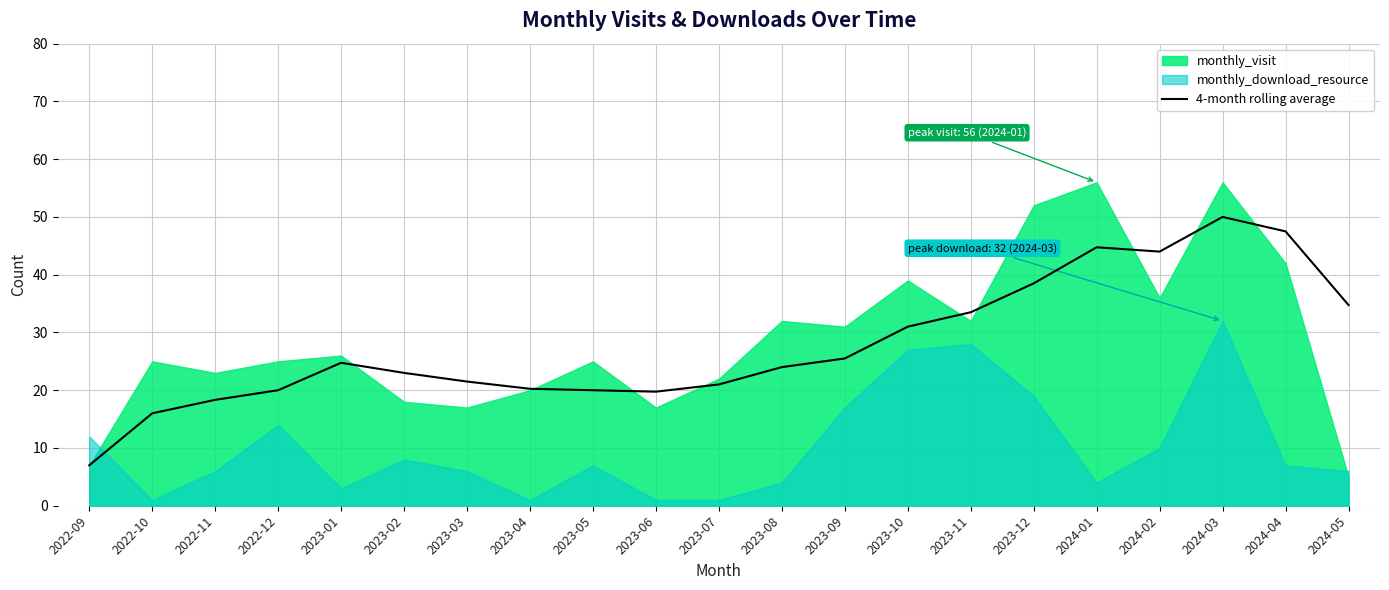

How many interior local valleys (lower than both neighbors) does the data have?

2